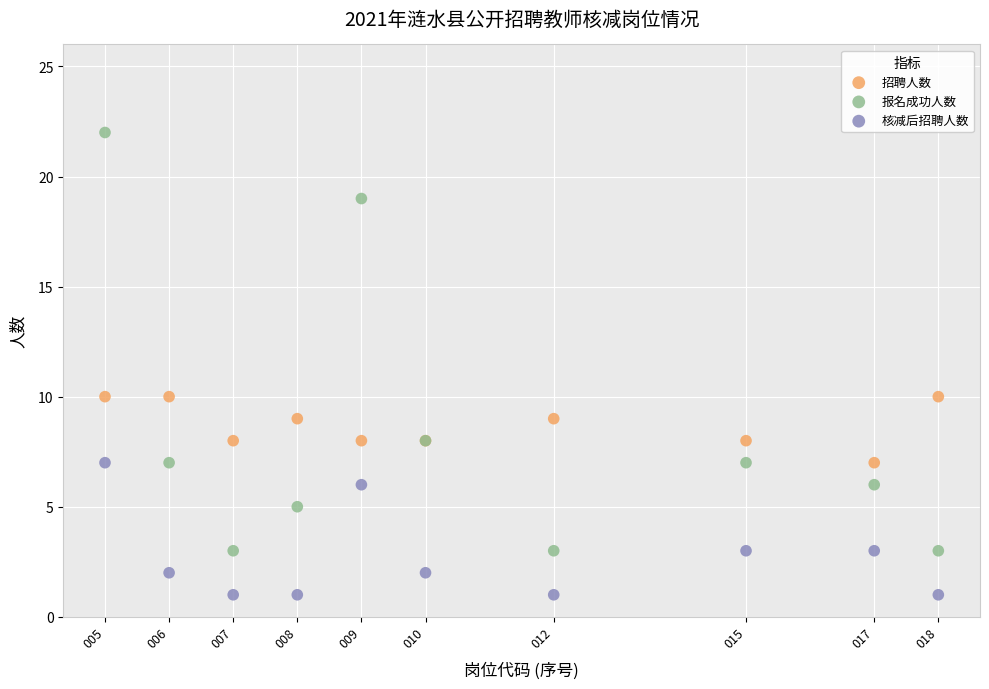

What is the X range (max minus min) for the scatter plot?

13